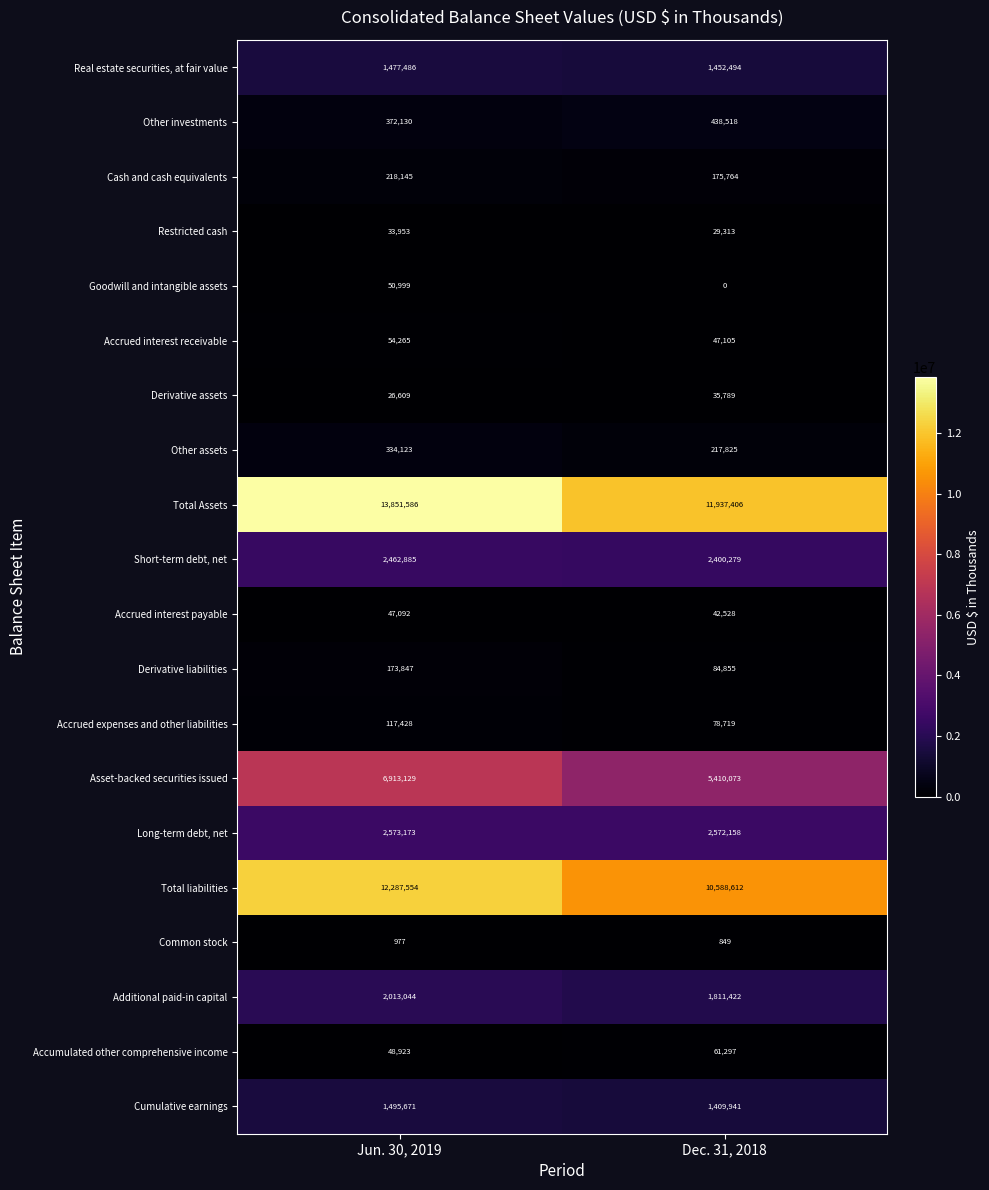

Rank the series by their maximum value, from lowest to highest.

Common stock, Restricted cash, Derivative assets, Accrued interest payable, Goodwill and intangible assets, Accrued interest receivable, Accumulated other comprehensive income, Accrued expenses and other liabilities, Derivative liabilities, Cash and cash equivalents, Other assets, Other investments, Real estate securities, at fair value, Cumulative earnings, Additional paid-in capital, Short-term debt, net, Long-term debt, net, Asset-backed securities issued, Total liabilities, Total Assets